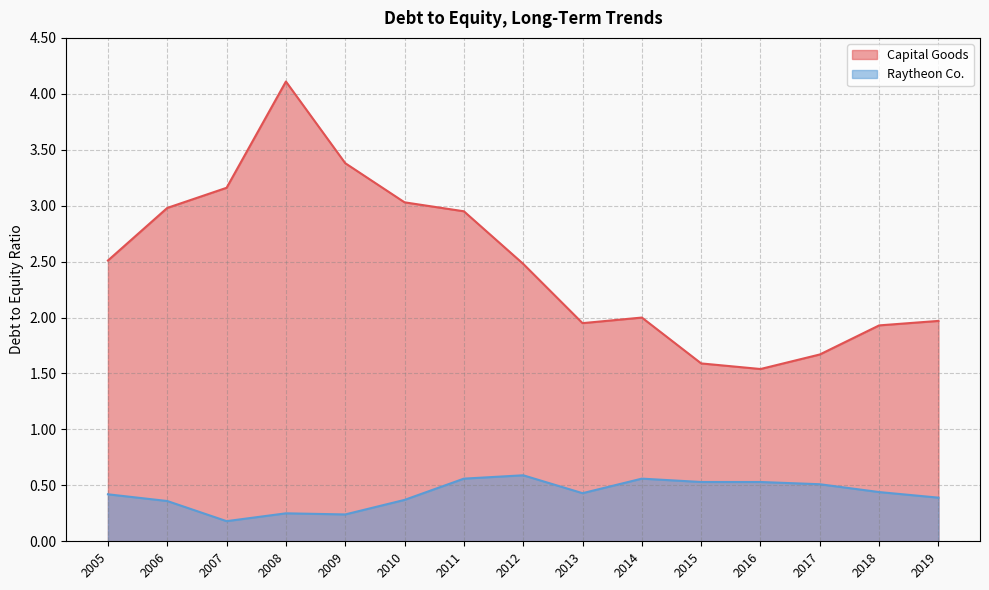

Which category has the lowest value in the Capital Goods series?

2016